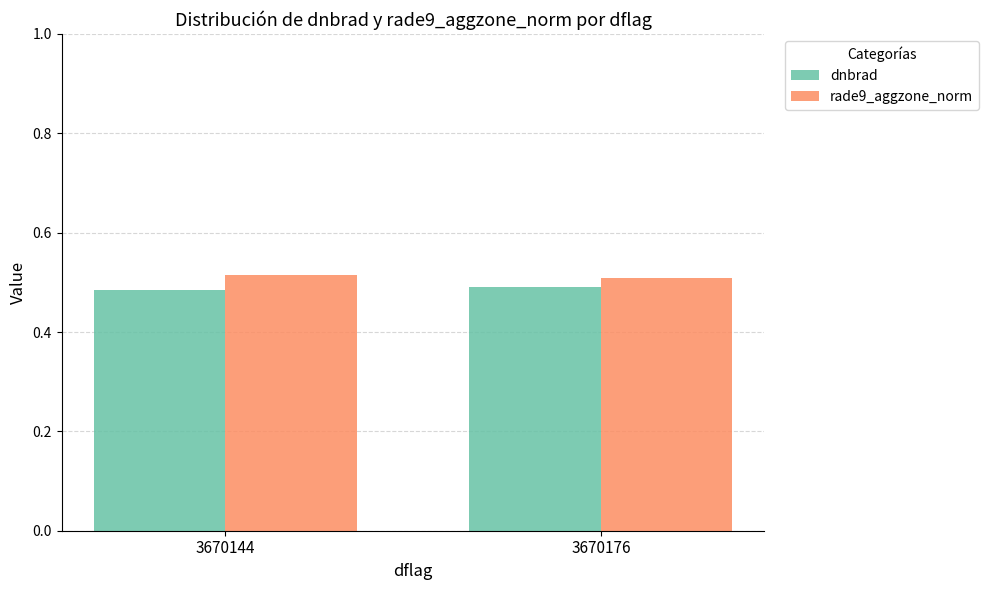

What is the sum of all dnbrad values?

1.0